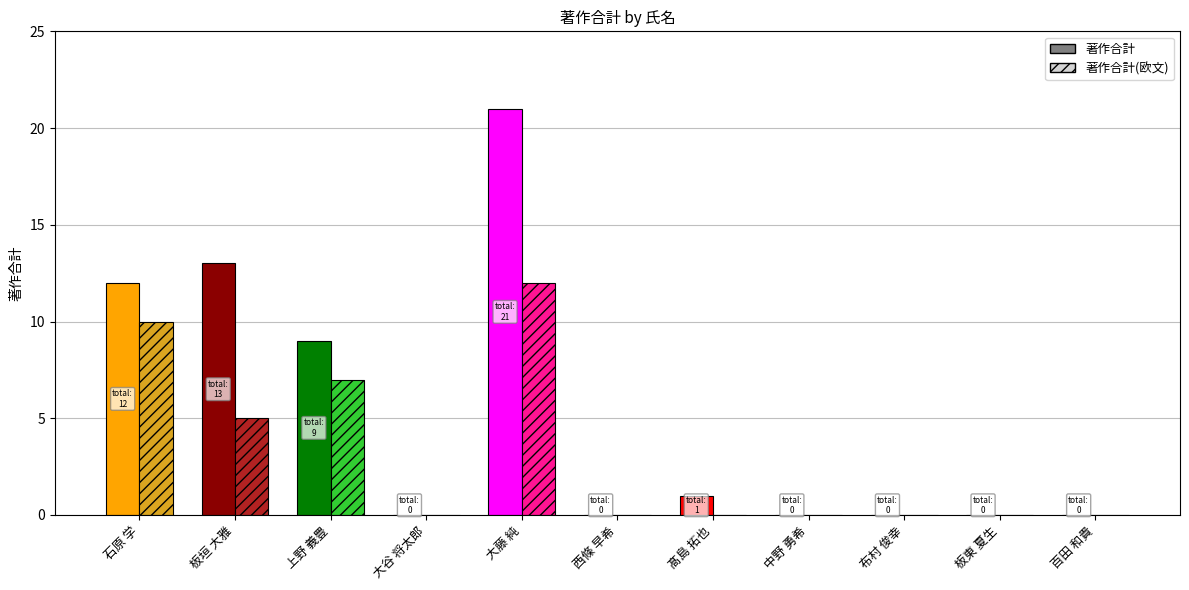

The 著作合計(欧文) series shows 5 at 大藤 純. True or false?

False